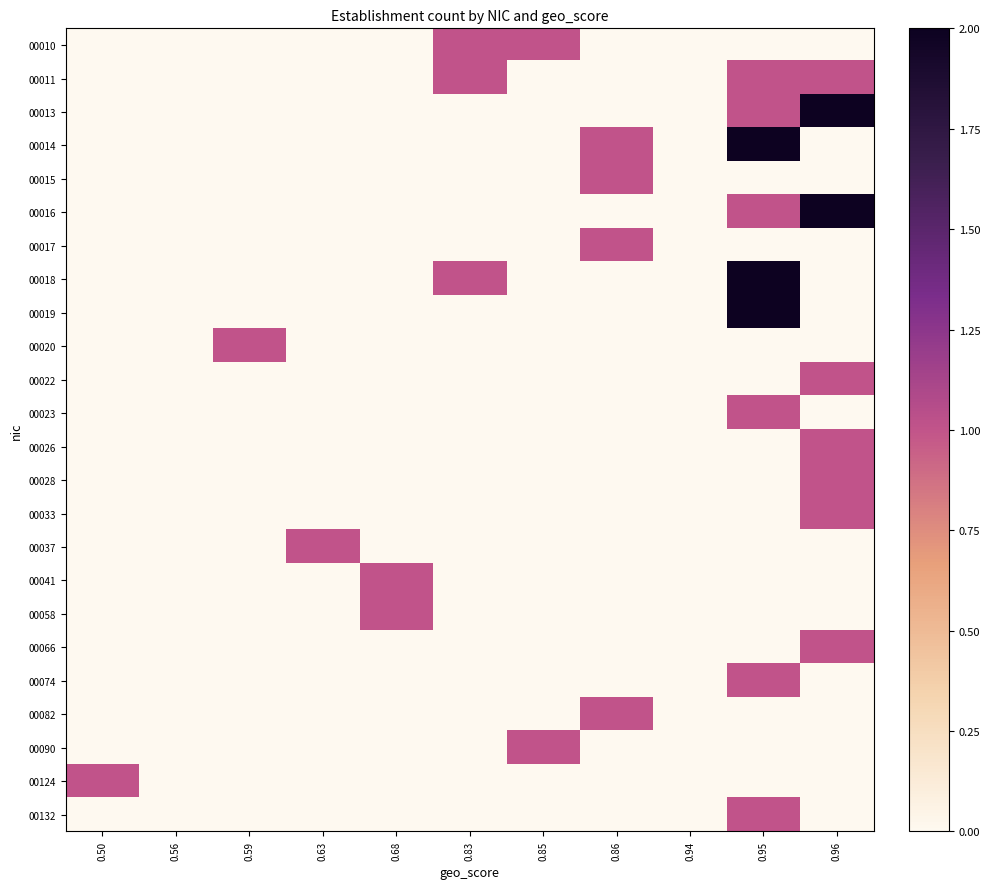

At how many categories does at least one series exceed 0?

9